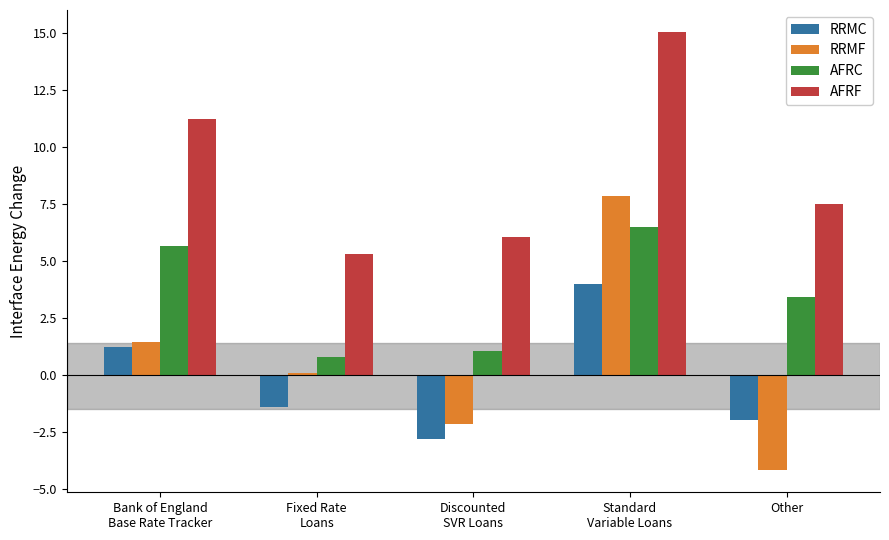

Reading left to right, extract all data points from this chart.

RRMC: 1.2	-1.4	-2.8	4.0	-2.0
RRMF: 1.4	0.1	-2.2	7.8	-4.2
AFRC: 5.6	0.8	1.1	6.5	3.4
AFRF: 11.2	5.3	6.0	15.0	7.5